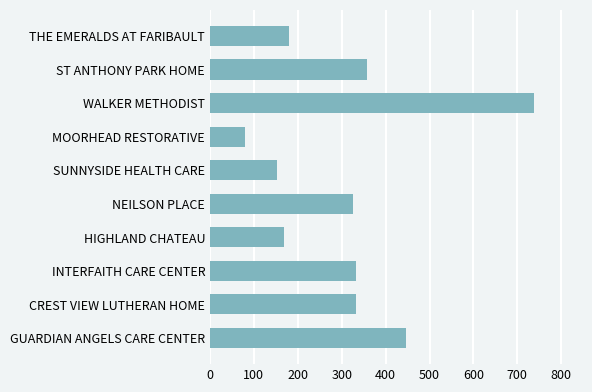

The value at WALKER METHODIST is 286.2. True or false?

False